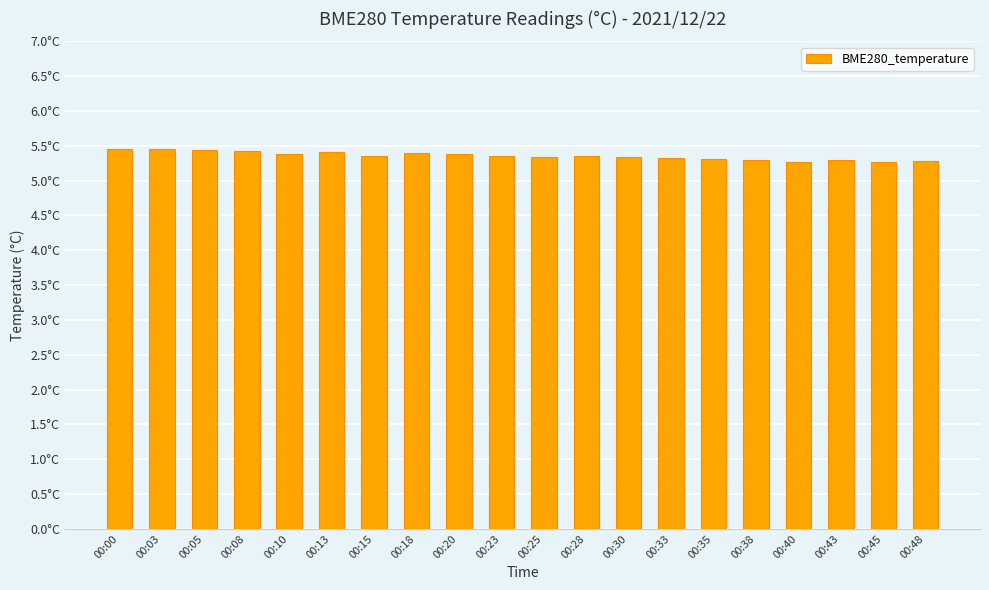

List the labels in order of value, smallest first.

00:40, 00:45, 00:48, 00:38, 00:43, 00:35, 00:33, 00:25, 00:30, 00:15, 00:28, 00:23, 00:10, 00:20, 00:18, 00:13, 00:08, 00:05, 00:00, 00:03